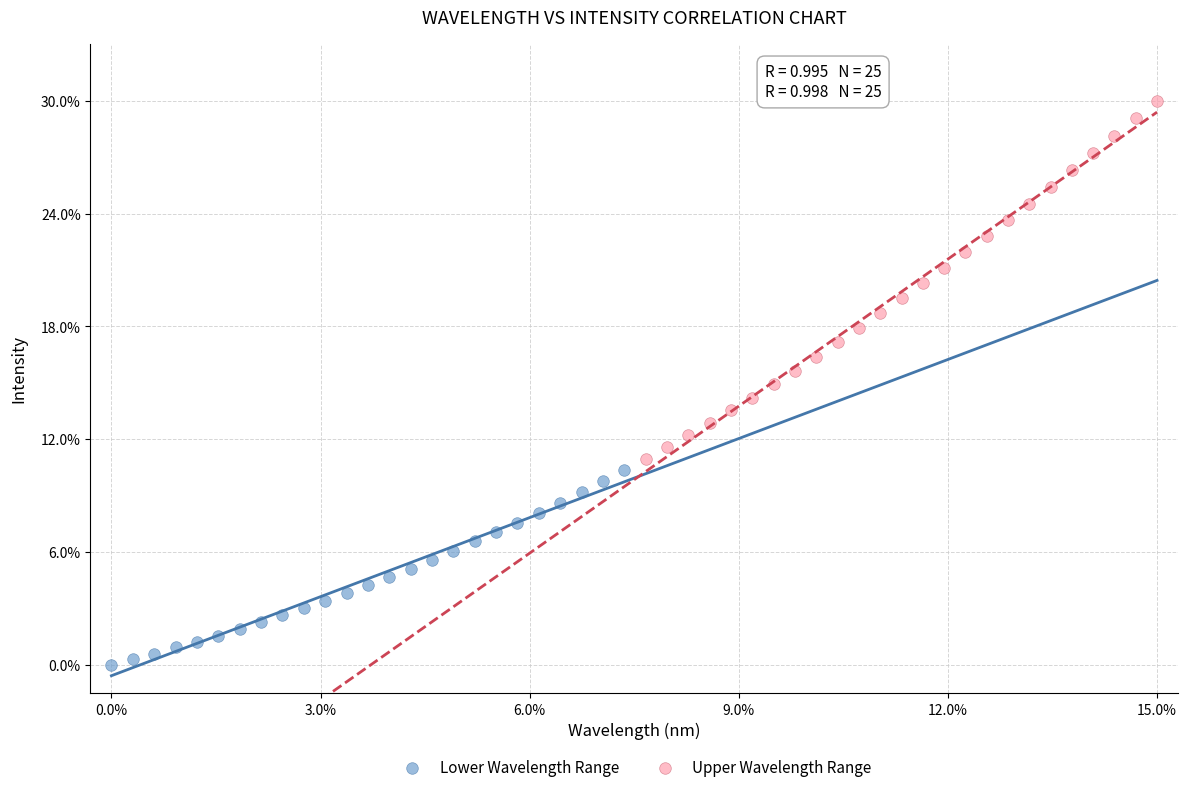

Which series contains the highest Y value?

Upper Wavelength Range